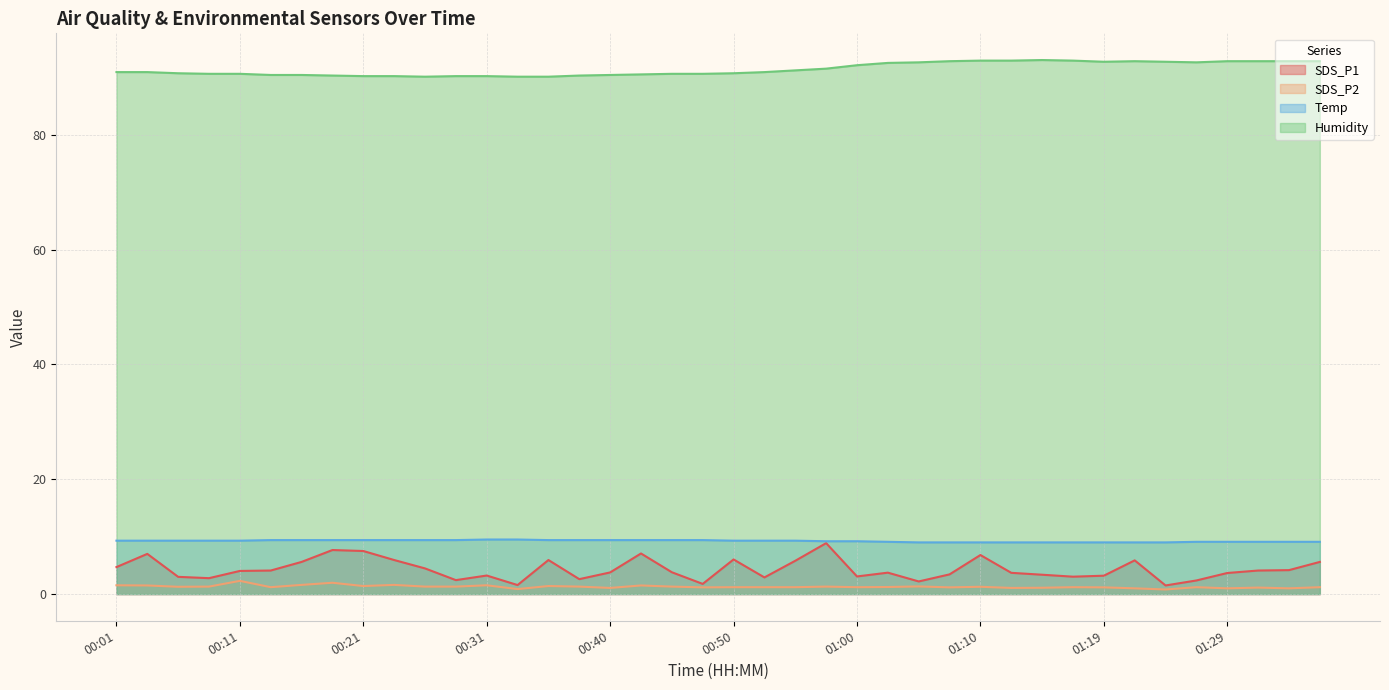

Reading left to right, list all the values displayed in this chart.

SDS_P1: 4.7	7.0	3.0	2.8	4.0	4.1	5.6	7.7	7.5	5.9	4.5	2.4	3.2	1.6	5.9	2.6	3.8	7.1	3.8	1.8	6.0	2.9	5.8	8.9	3.1	3.7	2.2	3.4	6.8	3.7	3.4	3.0	3.2	5.9	1.5	2.4	3.7	4.1	4.2	5.6
SDS_P2: 1.5	1.5	1.3	1.3	2.3	1.2	1.6	2.0	1.4	1.6	1.3	1.3	1.5	0.9	1.4	1.3	1.1	1.5	1.3	1.2	1.2	1.2	1.2	1.3	1.2	1.2	1.3	1.2	1.3	1.1	1.1	1.2	1.2	1.0	0.8	1.2	1.0	1.1	1.0	1.2
Temp: 9.3	9.3	9.3	9.3	9.3	9.4	9.4	9.4	9.4	9.4	9.4	9.4	9.5	9.5	9.4	9.4	9.4	9.4	9.4	9.4	9.3	9.3	9.3	9.2	9.2	9.1	9.0	9.0	9.0	9.0	9.0	9.0	9.0	9.0	9.0	9.1	9.1	9.1	9.1	9.1
Humidity: 90.9	90.9	90.7	90.6	90.6	90.4	90.4	90.3	90.2	90.2	90.1	90.2	90.2	90.1	90.1	90.3	90.4	90.5	90.6	90.6	90.7	90.9	91.2	91.5	92.1	92.5	92.6	92.8	92.9	92.9	93.0	92.9	92.7	92.8	92.7	92.6	92.8	92.8	92.8	92.8